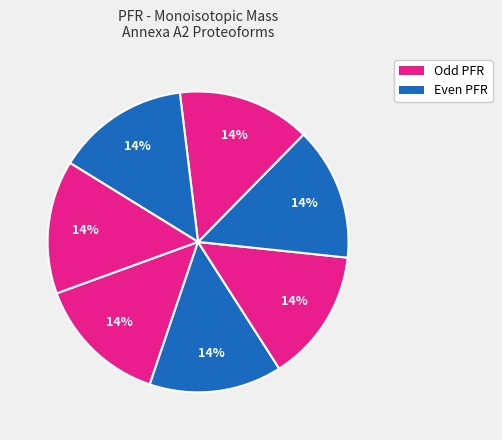

How many slices are in this pie chart?

7